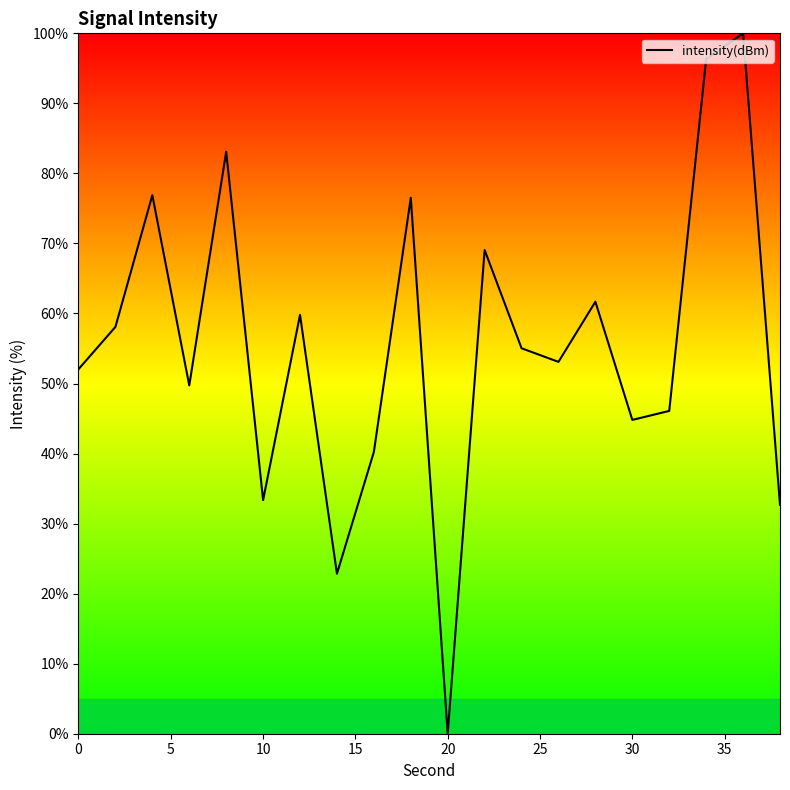

What is the greatest value displayed?

100.0